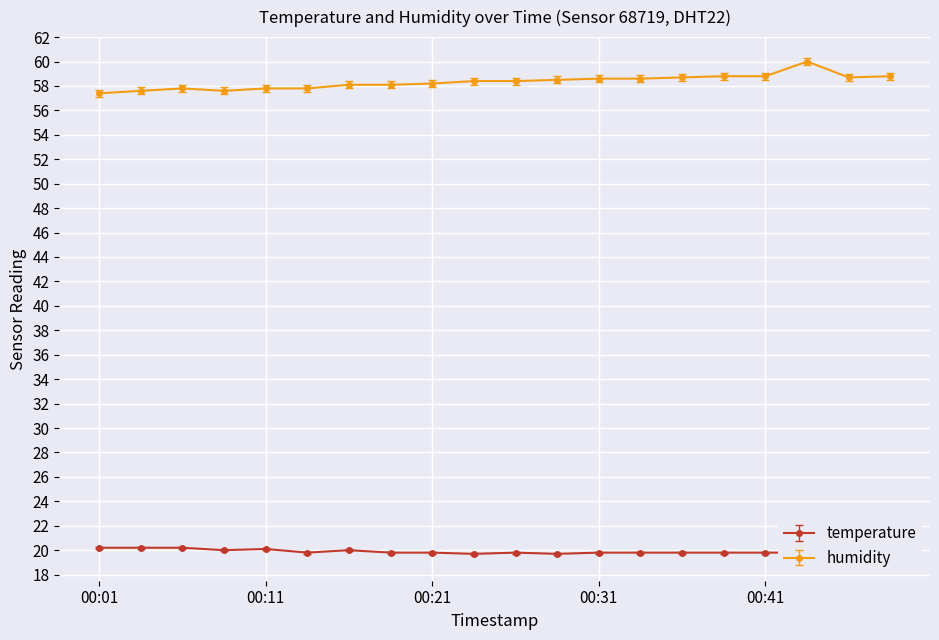

Reading left to right, what are all the values shown in this chart?

temperature: 00:01=20.2	00:04=20.2	00:06=20.2	00:09=20.0	00:11=20.1	00:14=19.8	00:16=20.0	00:19=19.8	00:21=19.8	00:24=19.7	00:26=19.8	00:28=19.7	00:31=19.8	00:33=19.8	00:36=19.8	00:38=19.8	00:41=19.8	00:43=19.8	00:46=19.5	00:48=19.8
humidity: 00:01=57.4	00:04=57.6	00:06=57.8	00:09=57.6	00:11=57.8	00:14=57.8	00:16=58.1	00:19=58.1	00:21=58.2	00:24=58.4	00:26=58.4	00:28=58.5	00:31=58.6	00:33=58.6	00:36=58.7	00:38=58.8	00:41=58.8	00:43=60.0	00:46=58.7	00:48=58.8